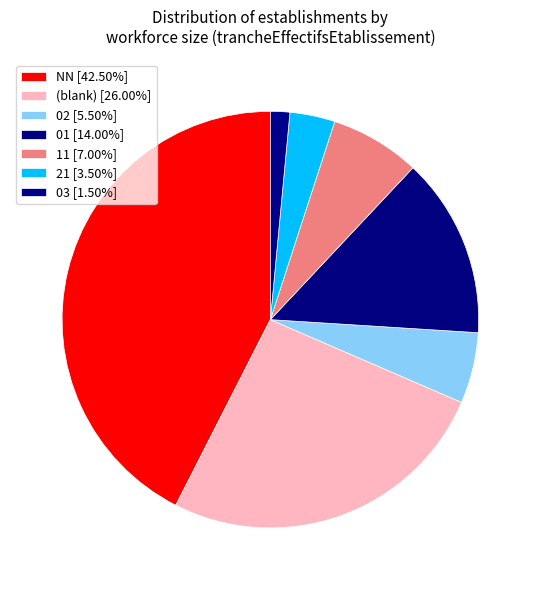

How many segments does this pie chart have?

7